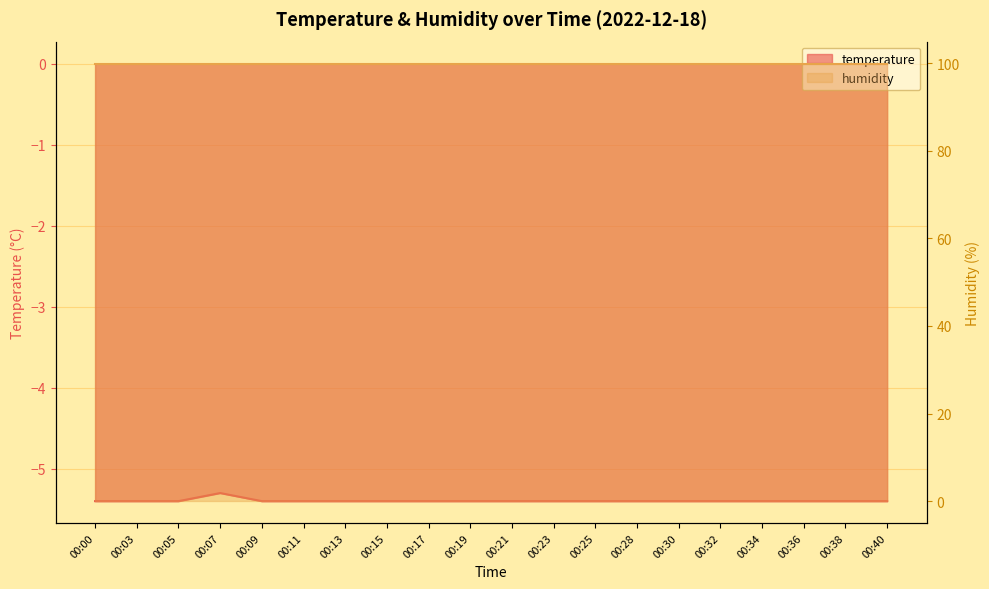

Rank the categories by value from lowest to highest.

00:00, 00:03, 00:05, 00:09, 00:11, 00:13, 00:15, 00:17, 00:19, 00:21, 00:23, 00:25, 00:28, 00:30, 00:32, 00:34, 00:36, 00:38, 00:40, 00:07